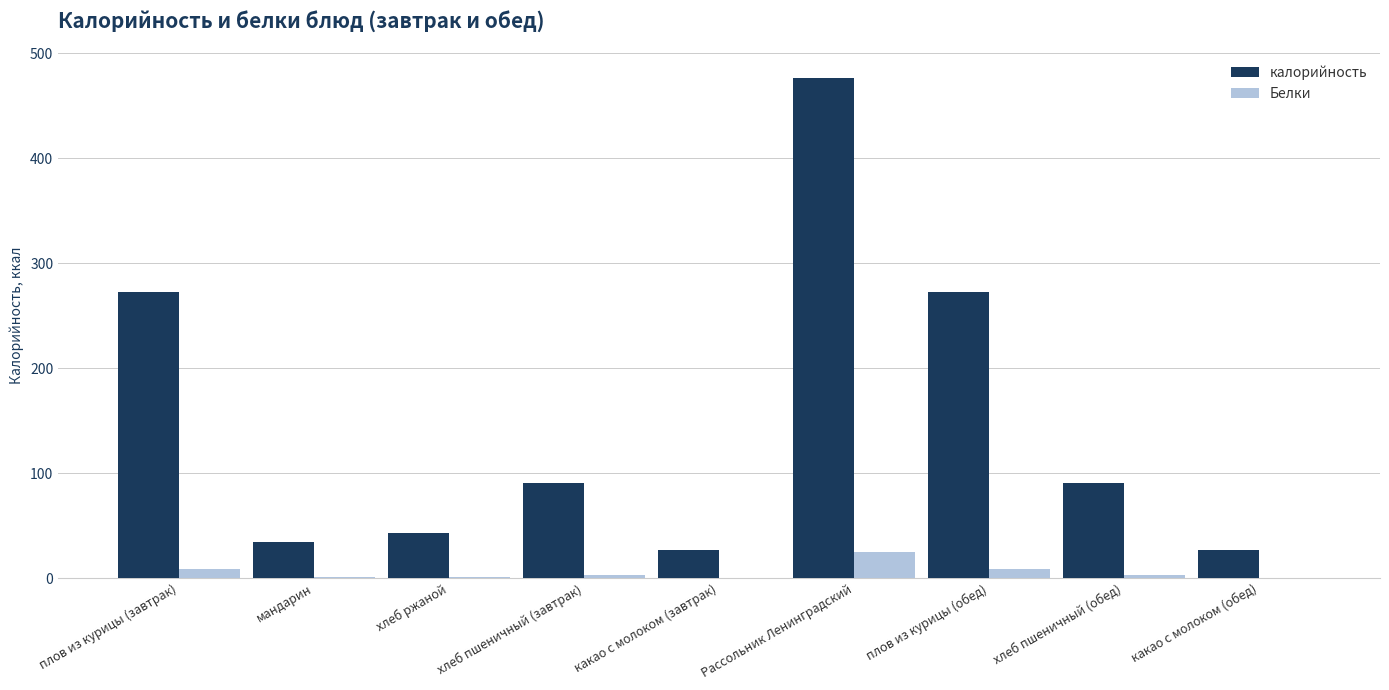

What is the maximum value for калорийность?

476.8